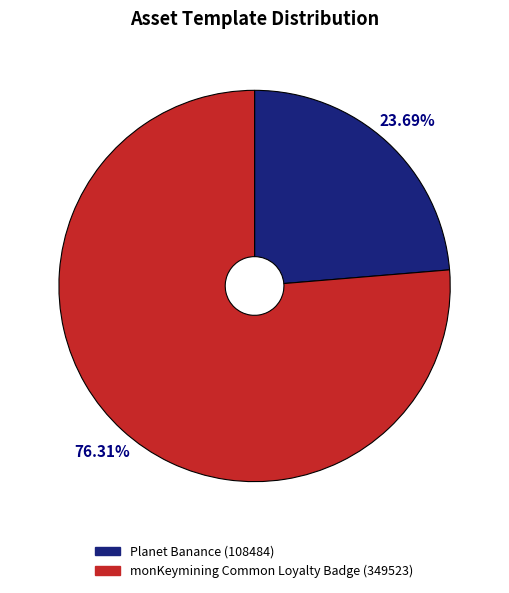

Is there any slice that represents more than half of the pie?

Yes